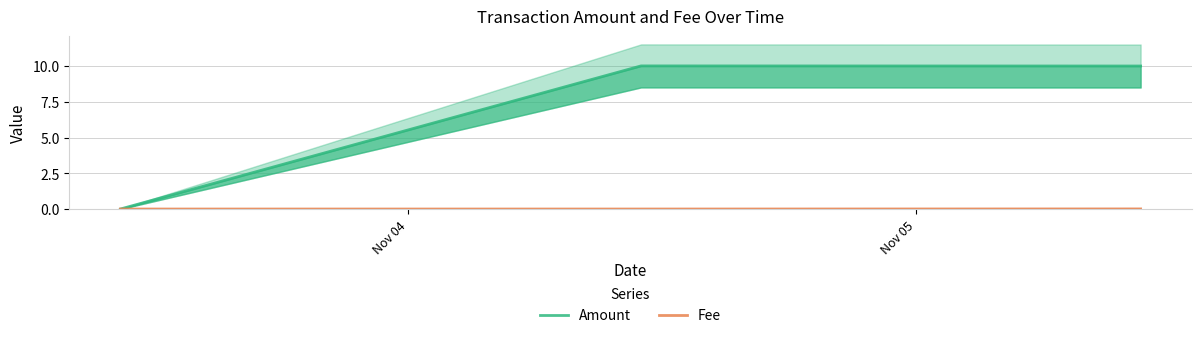

How many data points in Amount are less than 9?

1